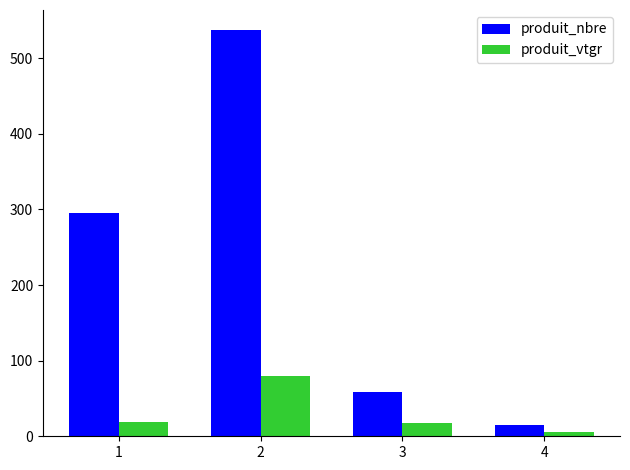

Read the produit_vtgr value at 1.

18.3